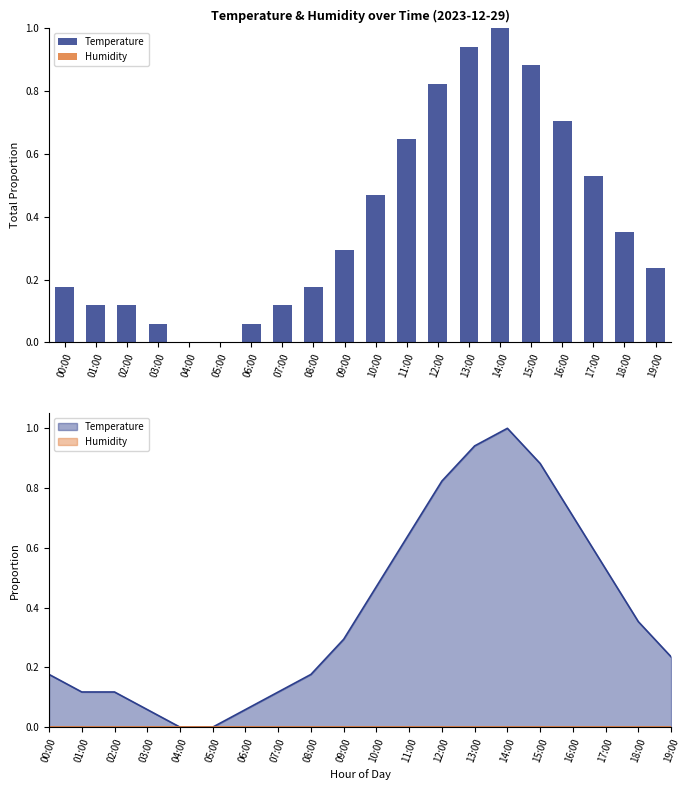

Reading left to right, transcribe all the data shown in this chart.

Temperature: 00:00=0.2	01:00=0.1	02:00=0.1	03:00=0.1	04:00=0.0	05:00=0.0	06:00=0.1	07:00=0.1	08:00=0.2	09:00=0.3	10:00=0.5	11:00=0.6	12:00=0.8	13:00=0.9	14:00=1.0	15:00=0.9	16:00=0.7	17:00=0.5	18:00=0.4	19:00=0.2
Humidity: 00:00=0.0	01:00=0.0	02:00=0.0	03:00=0.0	04:00=0.0	05:00=0.0	06:00=0.0	07:00=0.0	08:00=0.0	09:00=0.0	10:00=0.0	11:00=0.0	12:00=0.0	13:00=0.0	14:00=0.0	15:00=0.0	16:00=0.0	17:00=0.0	18:00=0.0	19:00=0.0